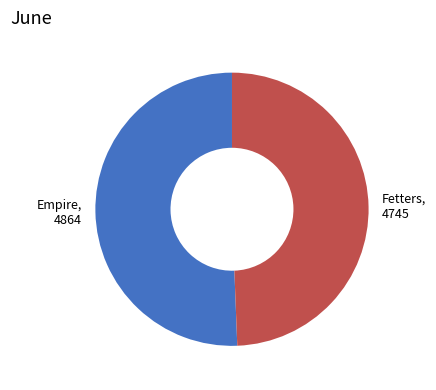

Do Empire, 4864 and Fetters, 4745 together represent more than half of the pie?

Yes